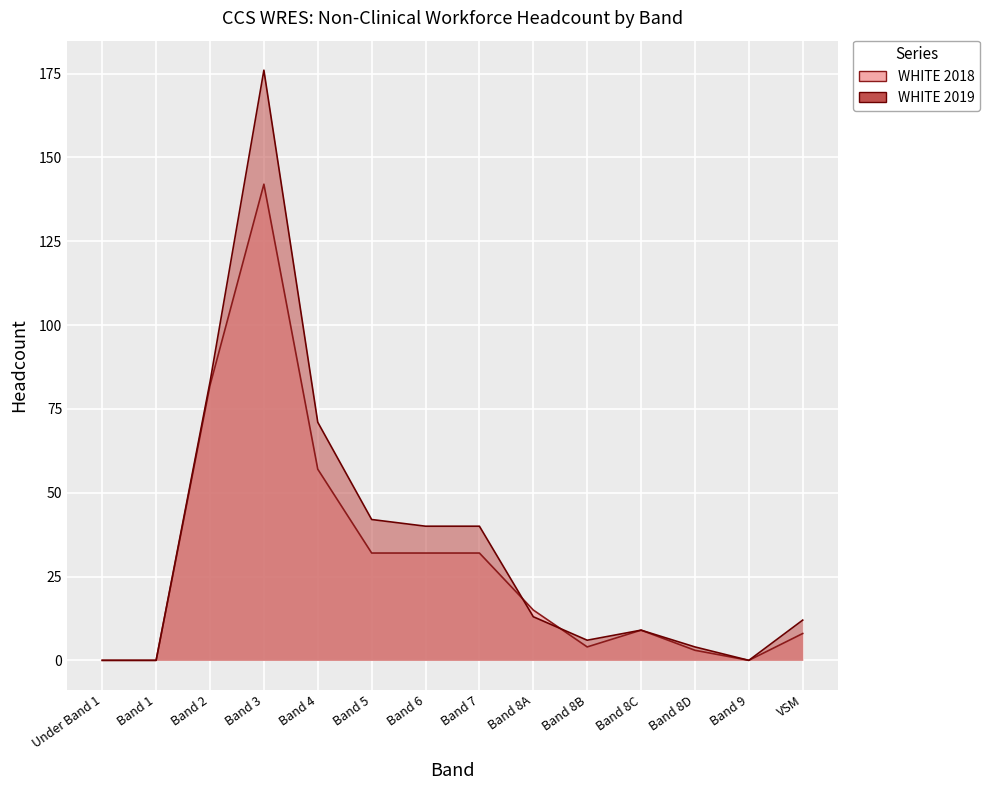

Where is WHITE 2018 nearest to the value 71?

Band 2